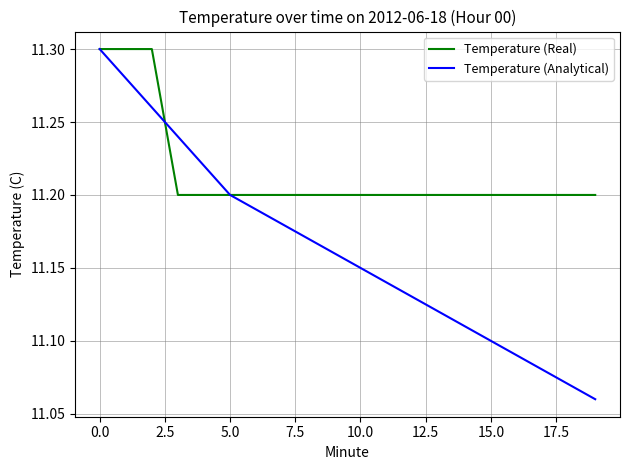

List the series in order of their overall mean, lowest first.

Temperature (Analytical), Temperature (Real)